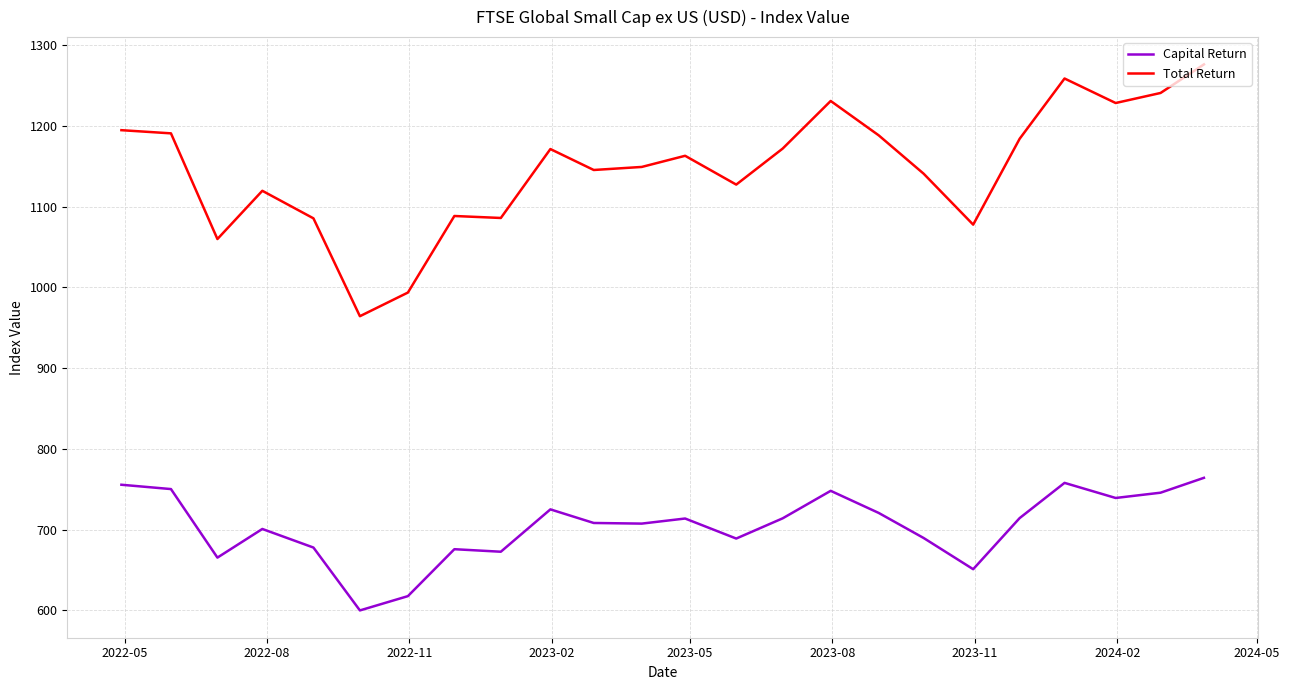

True or false: Capital Return and Total Return intersect in this chart.

False